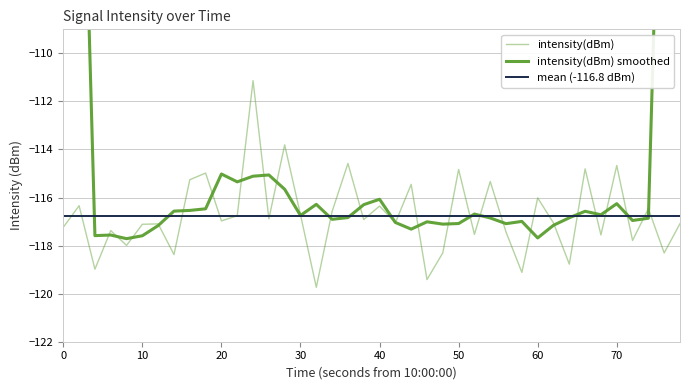

How many points are higher than both their immediate neighbors (excluding endpoints)?

15